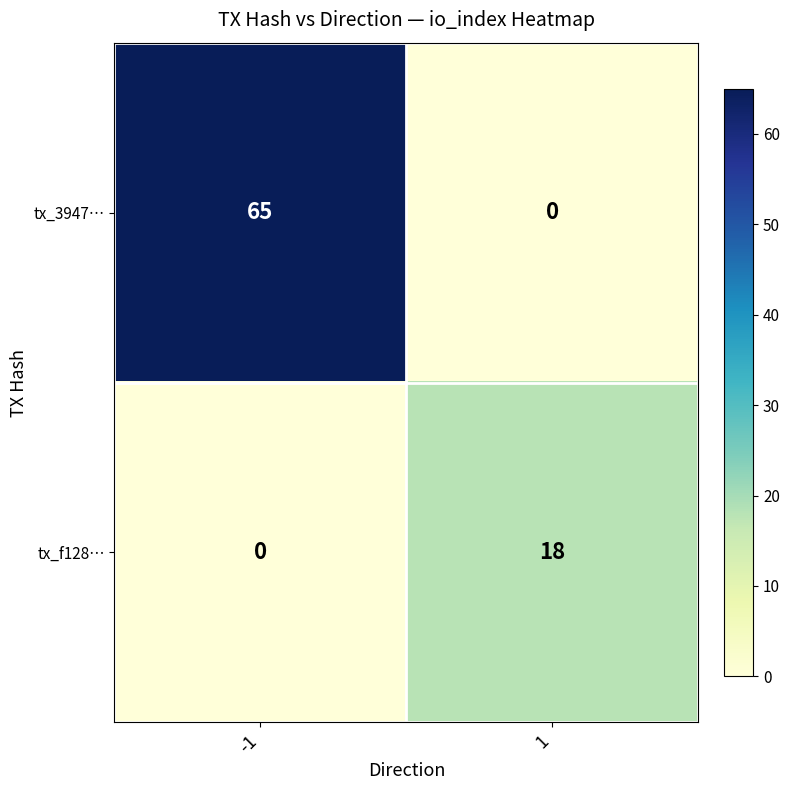

Reading left to right, list all the values displayed in this chart.

tx_3947…: 65	0
tx_f128…: 0	18